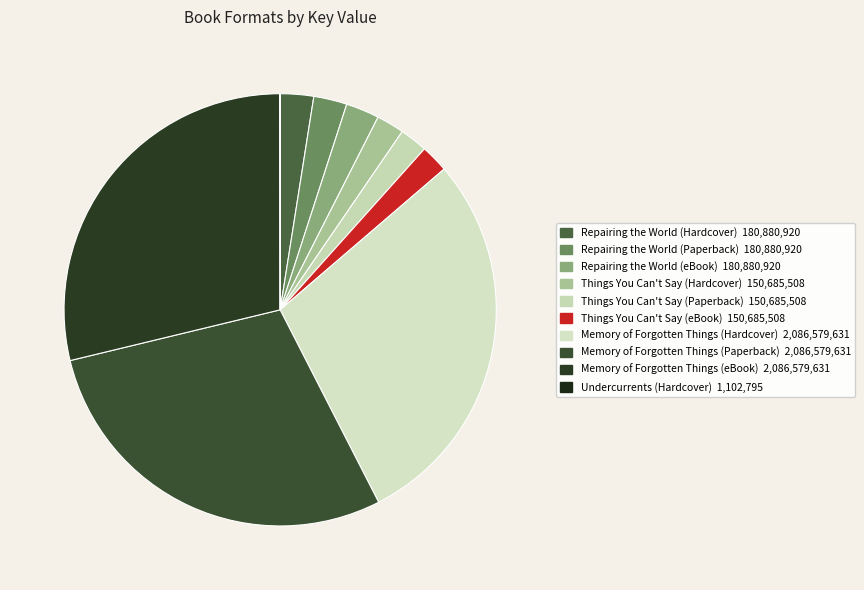

Combined, do Things You Can't Say (Hardcover) and Undercurrents (Hardcover) account for over 50%?

No